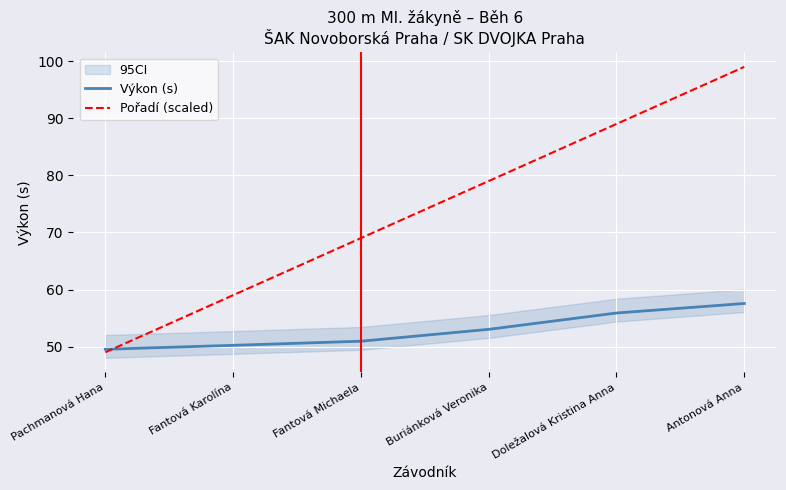

How many values in the Pořadí (scaled) series exceed 79?

2